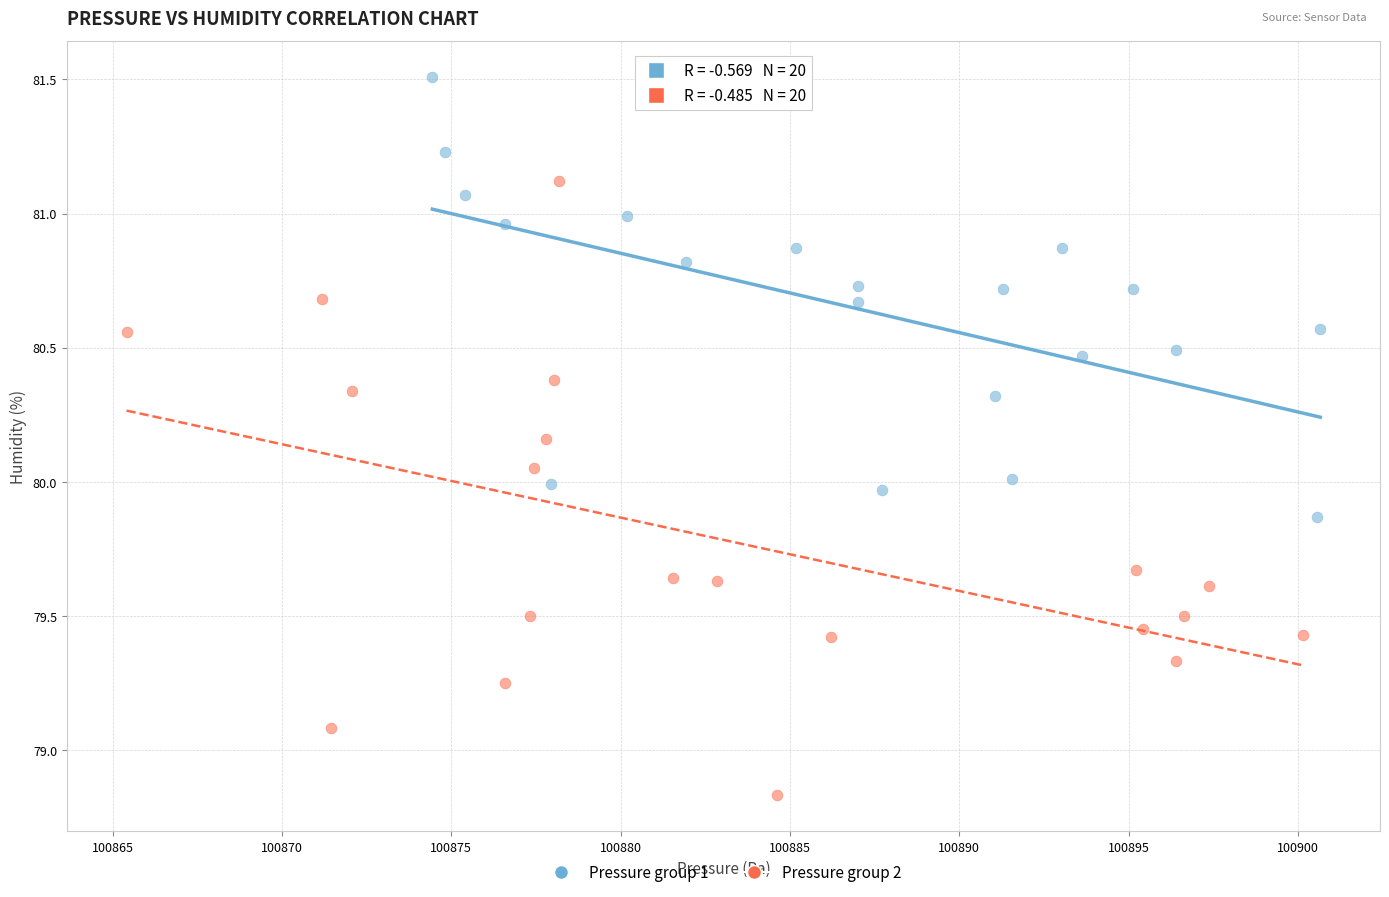

What are all the series names shown in the legend?

Pressure group 1, Pressure group 2